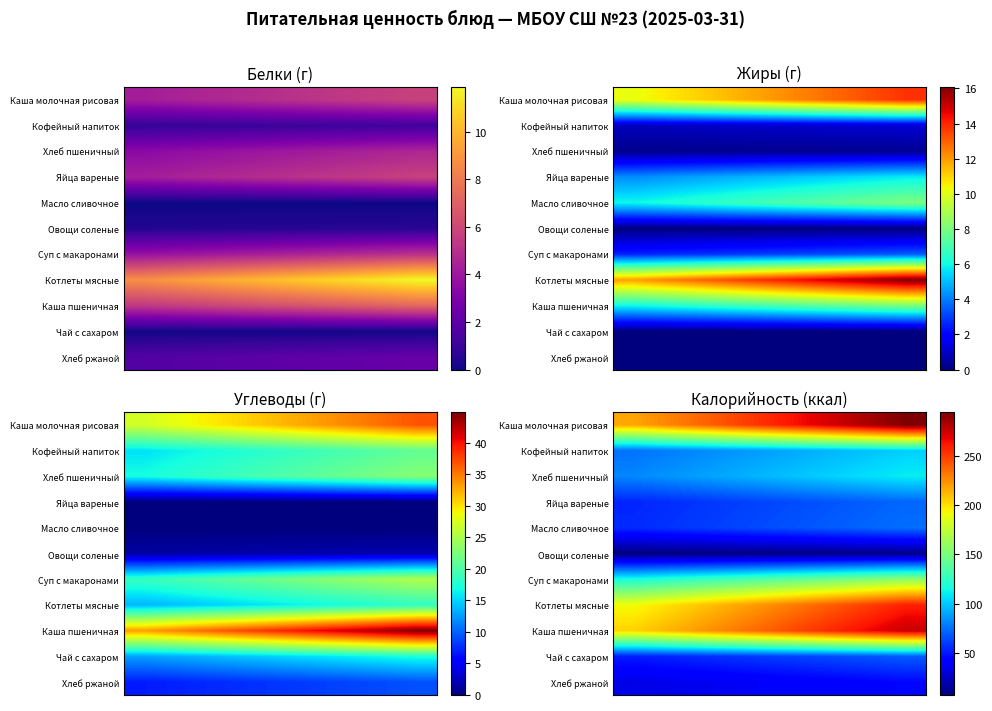

What is the greatest value displayed?

294.4